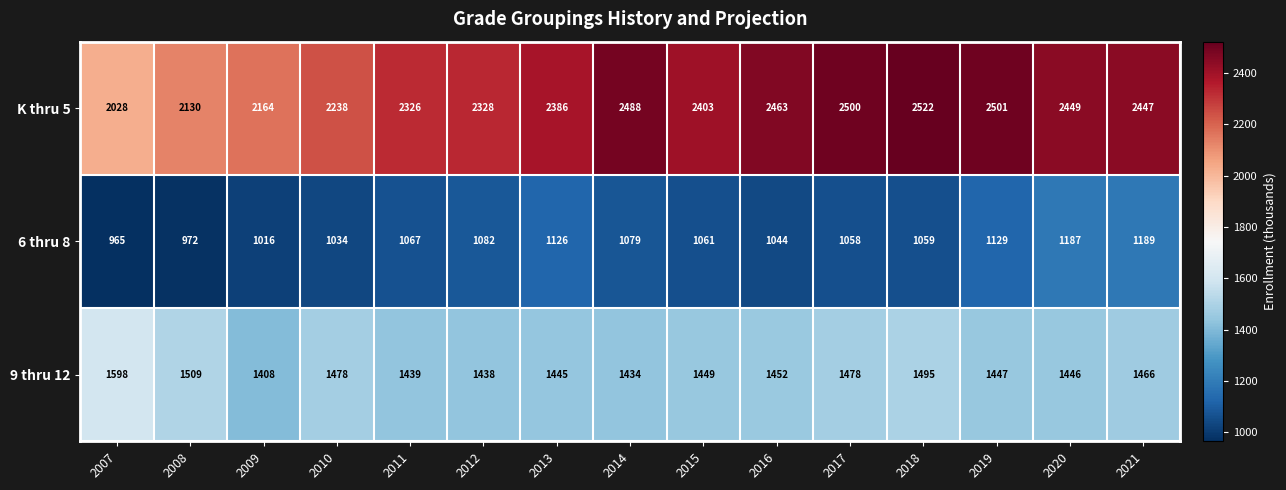

True or false: 9 thru 12 has a value of 990 at 2010.

False